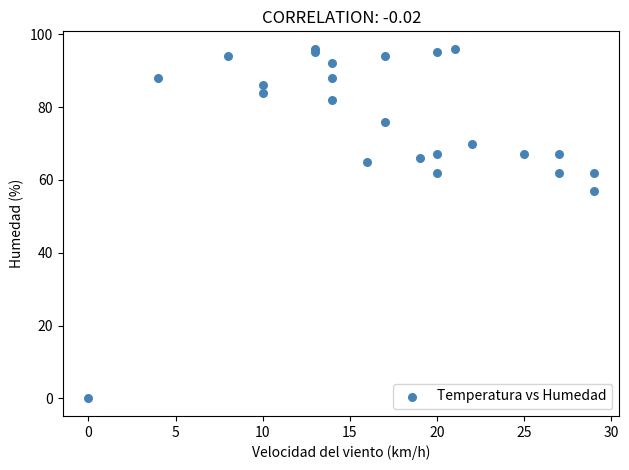

What Y value in the scatter plot is closest to 48?

57